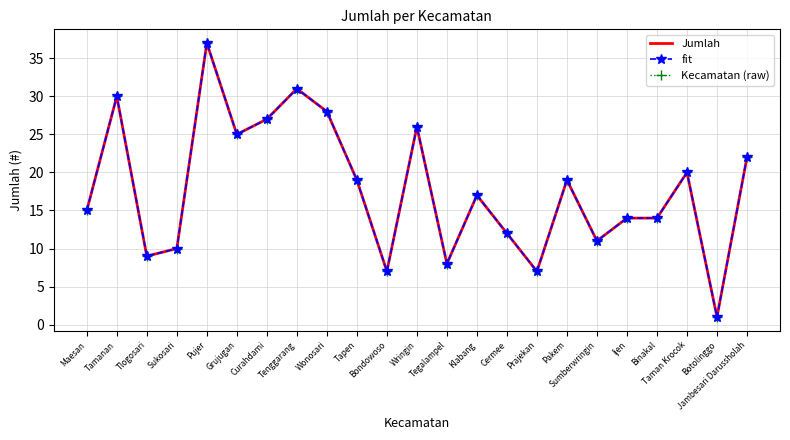

What is the value of the Kecamatan (raw) point at the 6th from the left?

25